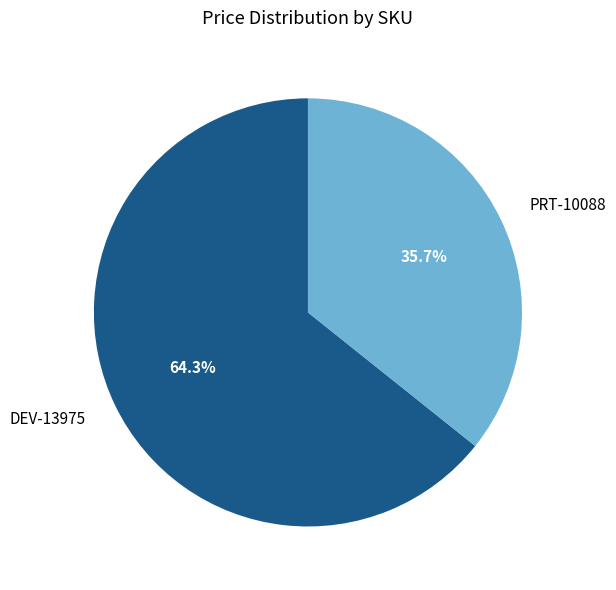

Does PRT-10088 represent more than half of the total?

No